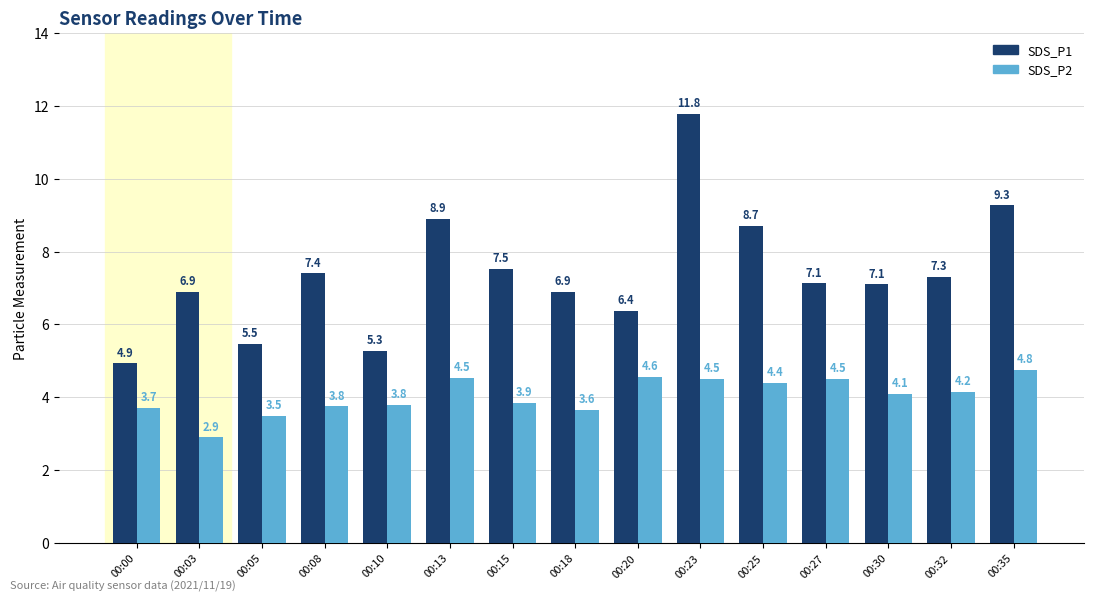

Rank the series at 00:32 from lowest to highest value.

SDS_P2, SDS_P1